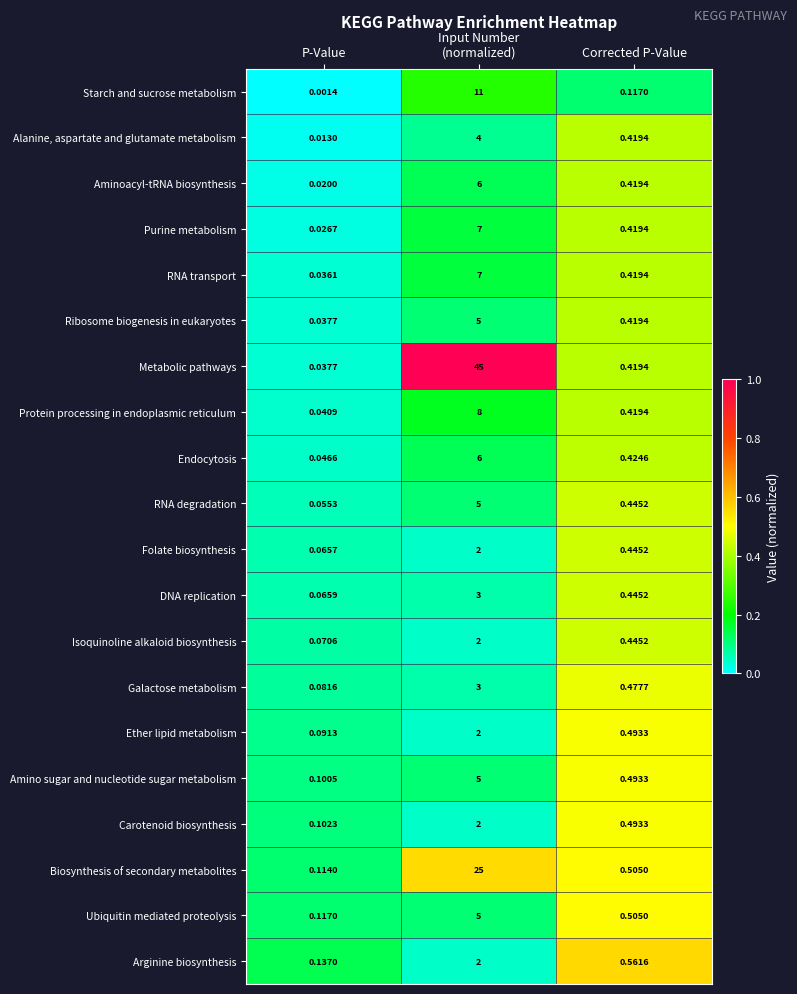

At which label is Biosynthesis of secondary metabolites closest to 12?

Corrected P-Value